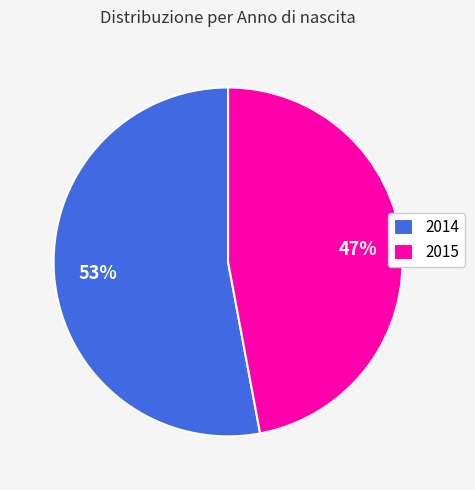

True or false: 2015 accounts for 41% of the total.

False